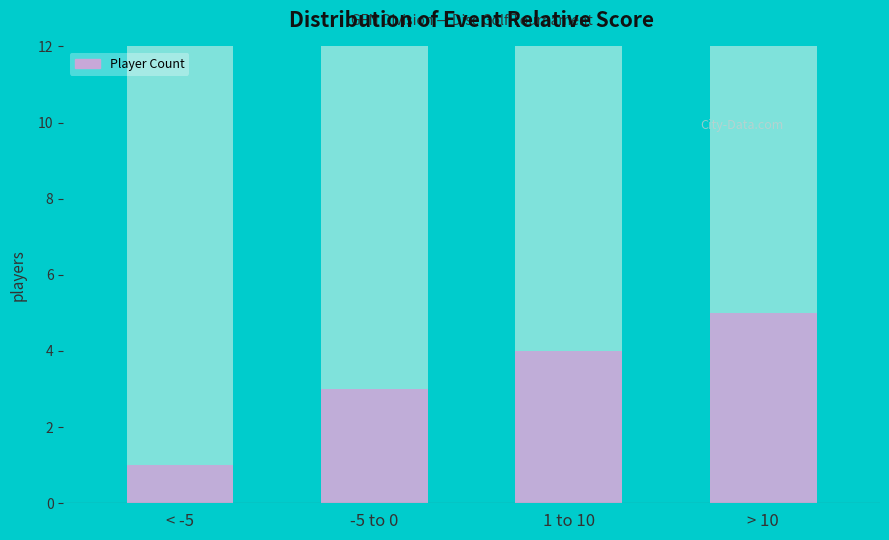

Reading left to right, extract all data points from this chart.

< -5=1	-5 to 0=3	1 to 10=4	> 10=5